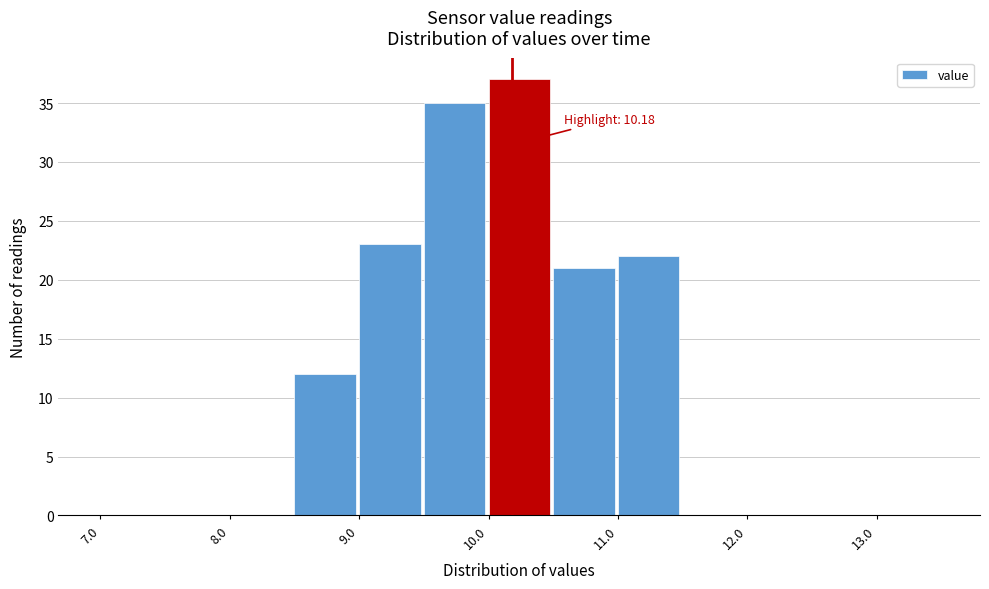

Which range on the x-axis has the tallest bar?

10.0 to 10.5